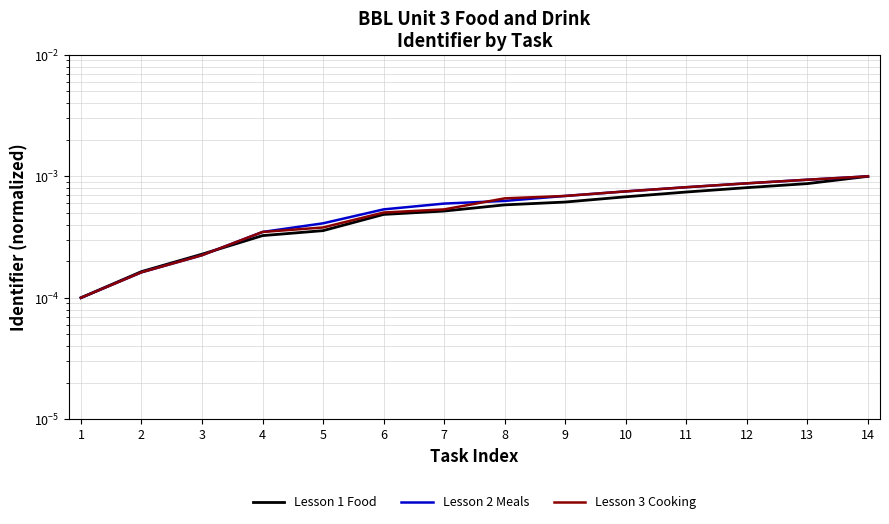

How many lines are shown in the chart?

3